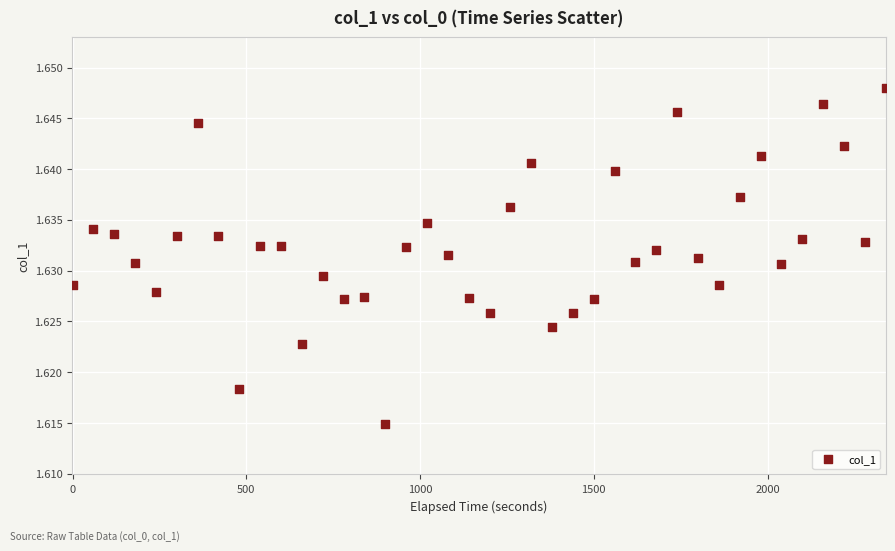

What is the range of X values (max minus min)?

2340.0